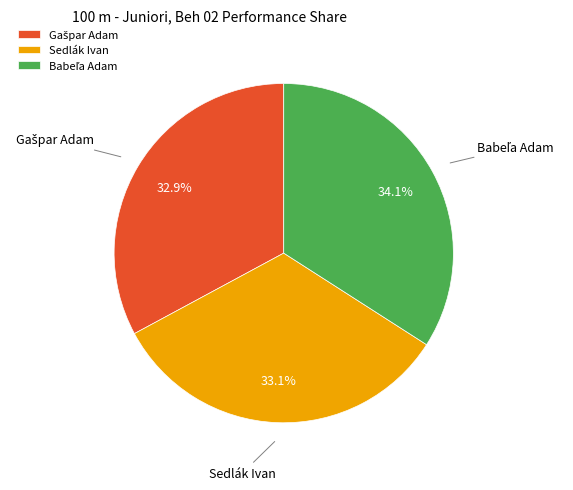

Does any single category account for the majority?

No